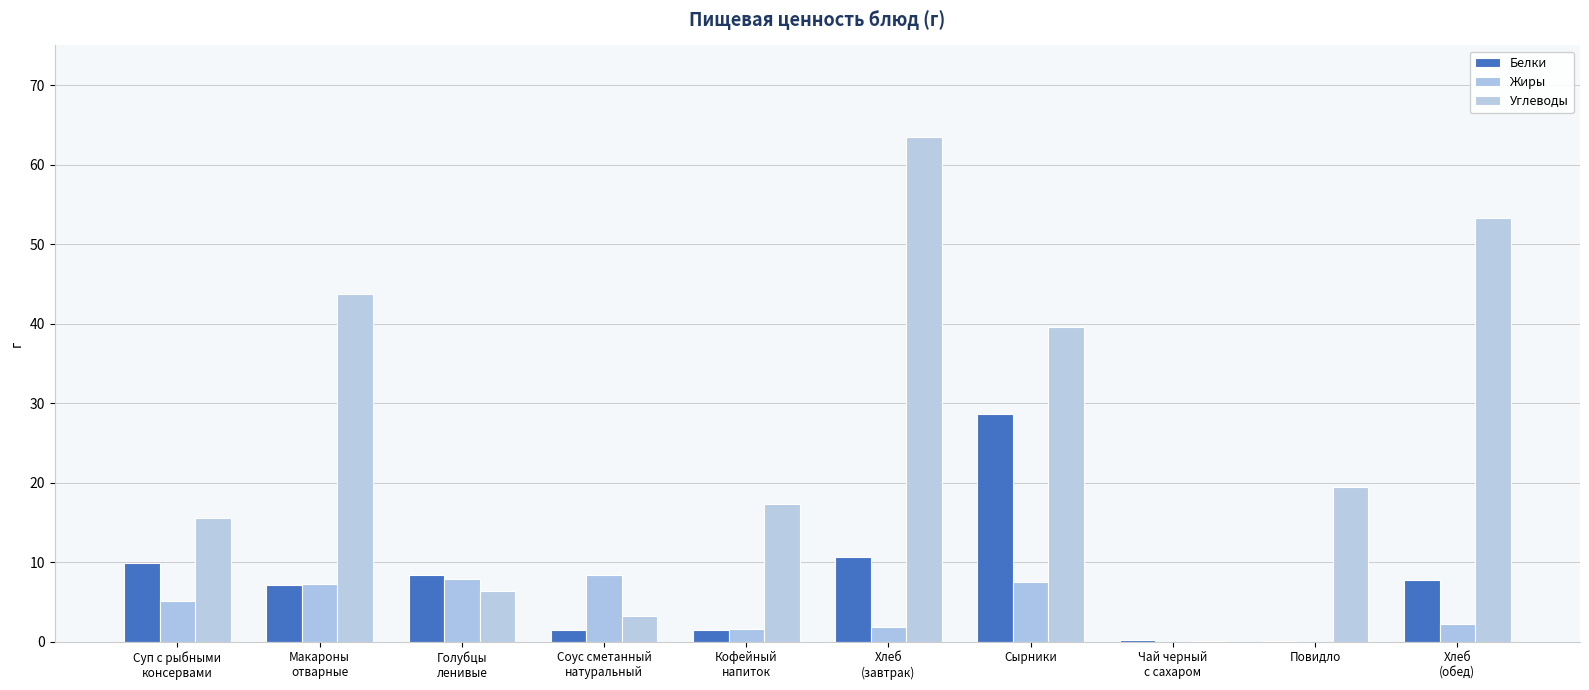

Count the number of categories in the chart.

10